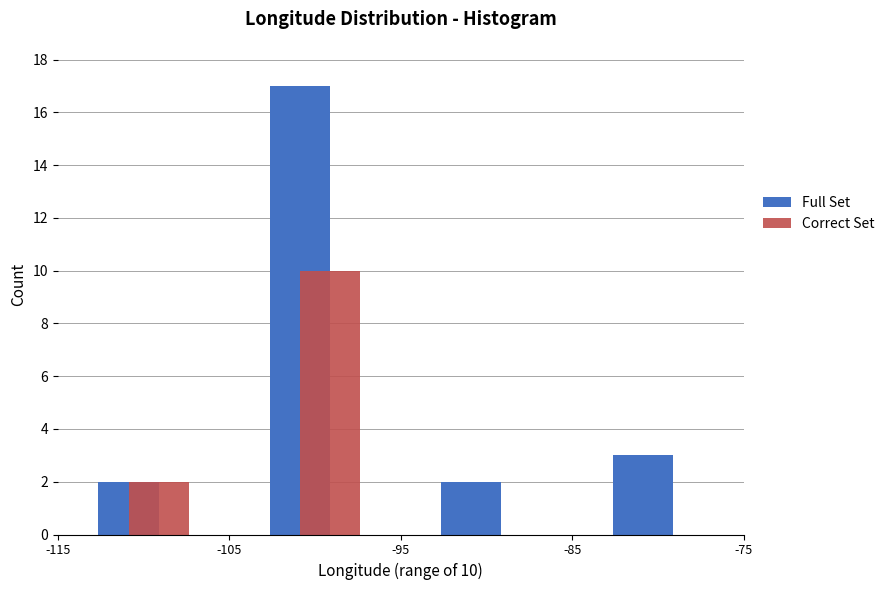

In the Correct Set series, which range on the x-axis has the tallest bar?

-105 to -95